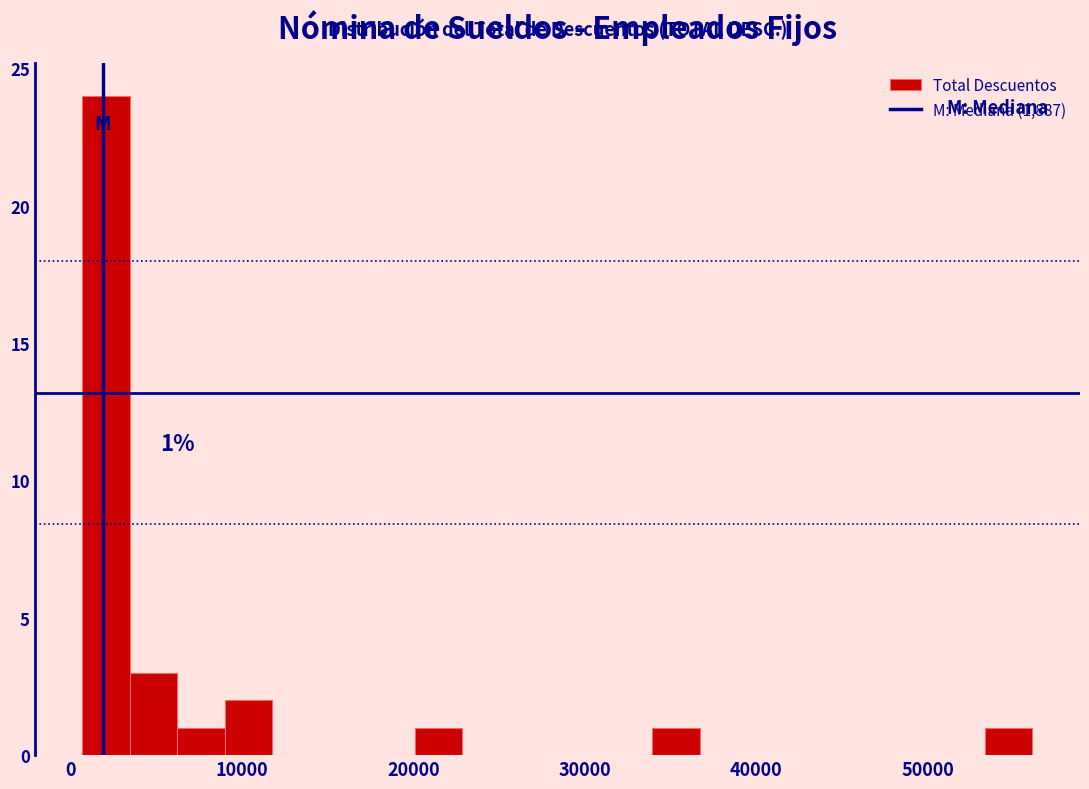

Read against the x-axis, roughly where is the centre of the tallest bar?

2000